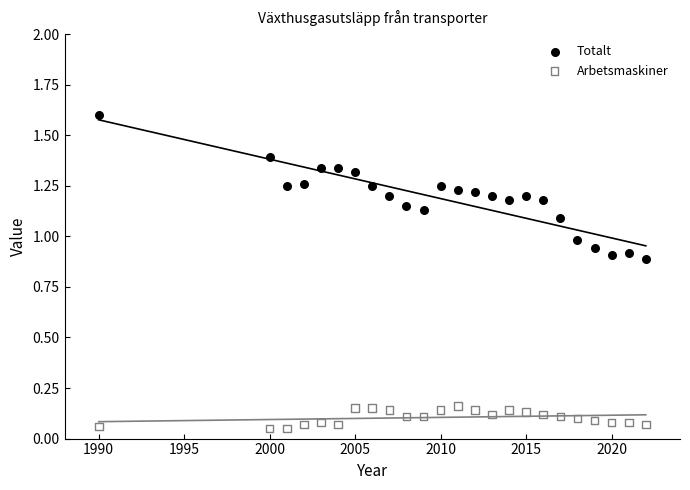

Which series contains the lowest Y value?

Arbetsmaskiner